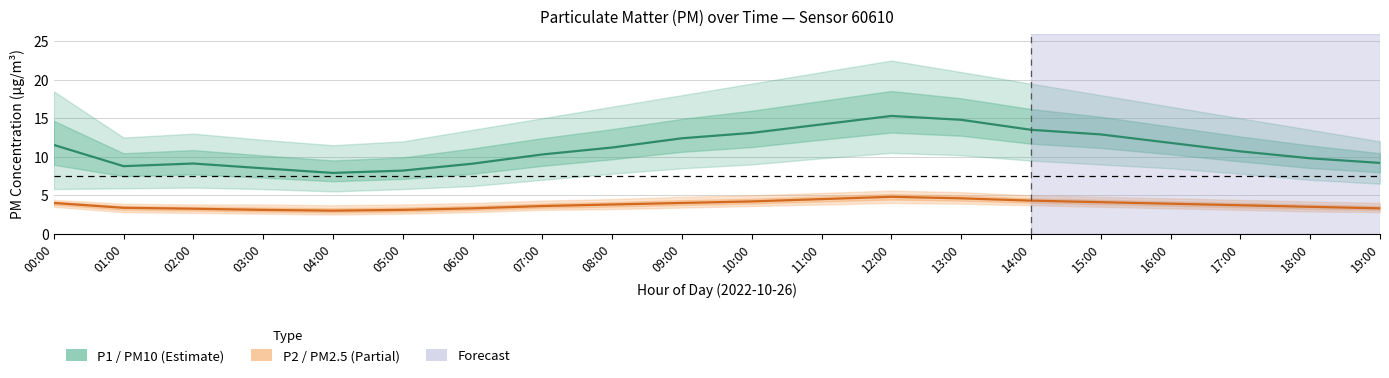

Reading right to left, list all the values displayed in this chart.

P1 (PM10): 19:00=9.2	18:00=9.8	17:00=10.7	16:00=11.8	15:00=12.9	14:00=13.5	13:00=14.8	12:00=15.3	11:00=14.2	10:00=13.1	09:00=12.4	08:00=11.2	07:00=10.3	06:00=9.1	05:00=8.2	04:00=7.9	03:00=8.5	02:00=9.1	01:00=8.8	00:00=11.5
P2 (PM2.5): 19:00=3.3	18:00=3.5	17:00=3.7	16:00=3.9	15:00=4.1	14:00=4.3	13:00=4.6	12:00=4.8	11:00=4.5	10:00=4.2	09:00=4.0	08:00=3.8	07:00=3.6	06:00=3.3	05:00=3.1	04:00=3.0	03:00=3.1	02:00=3.2	01:00=3.4	00:00=4.0